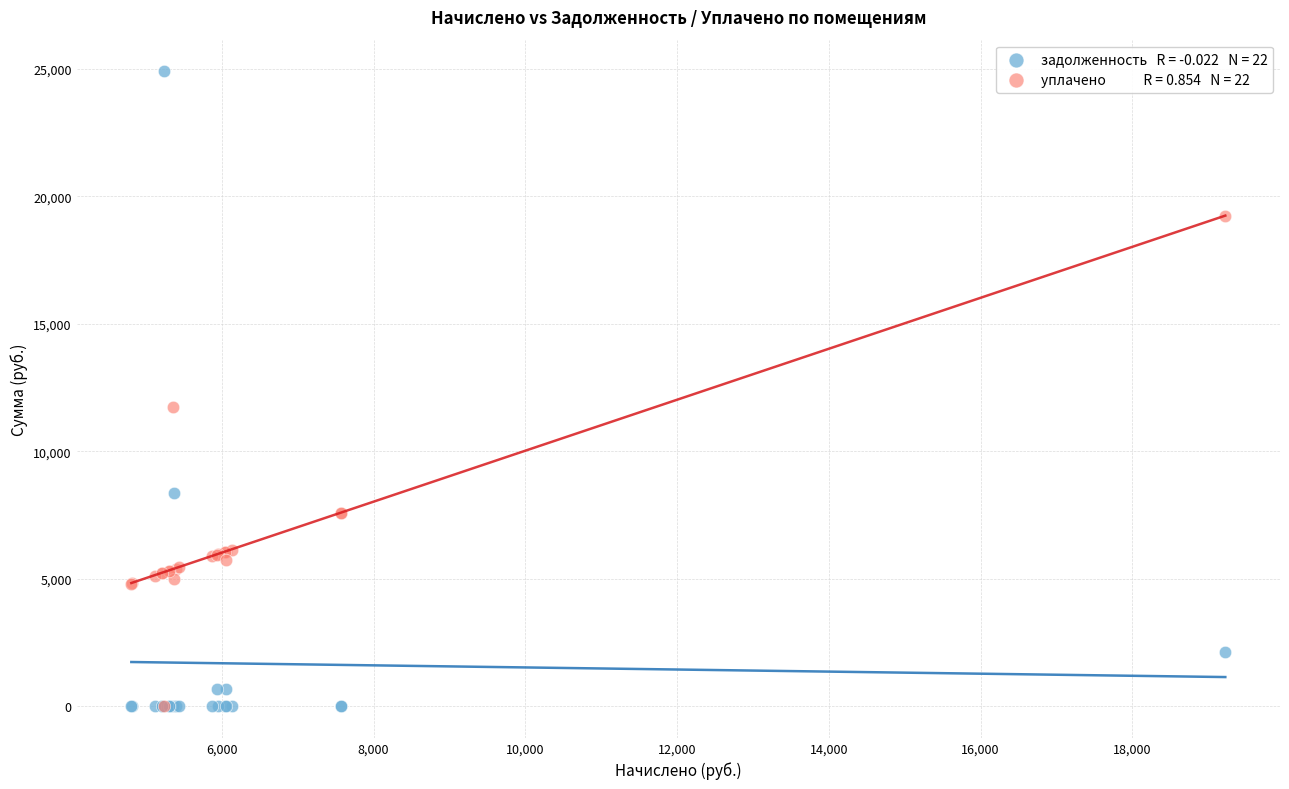

Across all series, what Y value is closest to 12449?

11746.6